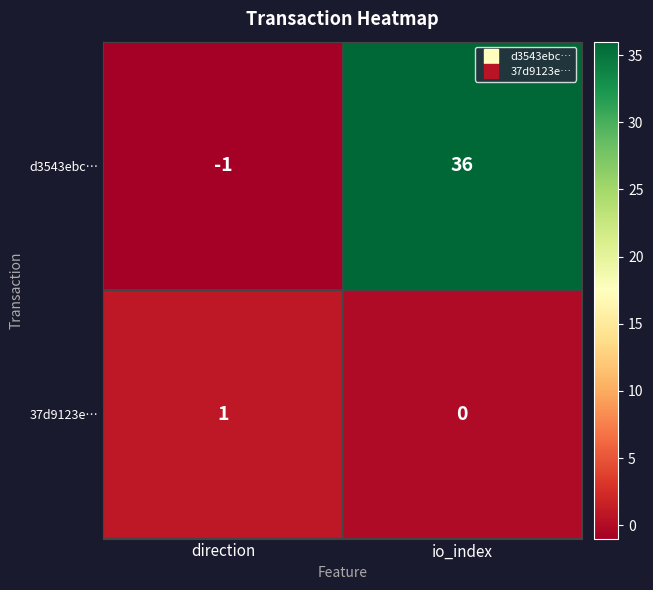

Count the number of data series in this chart.

2